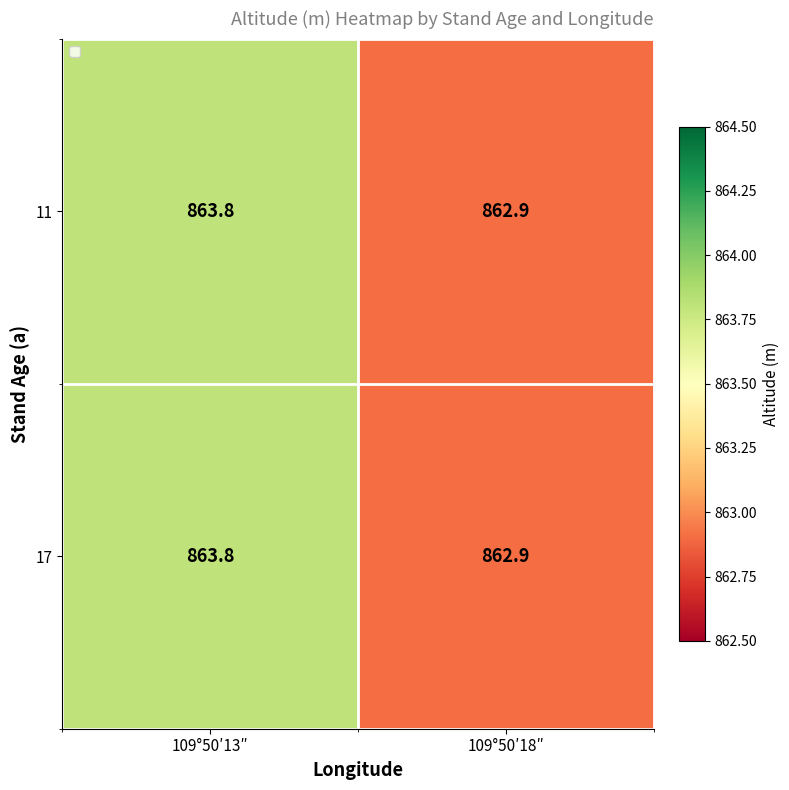

The value of 17 at 109°50′13″ is 863.8. True or false?

True